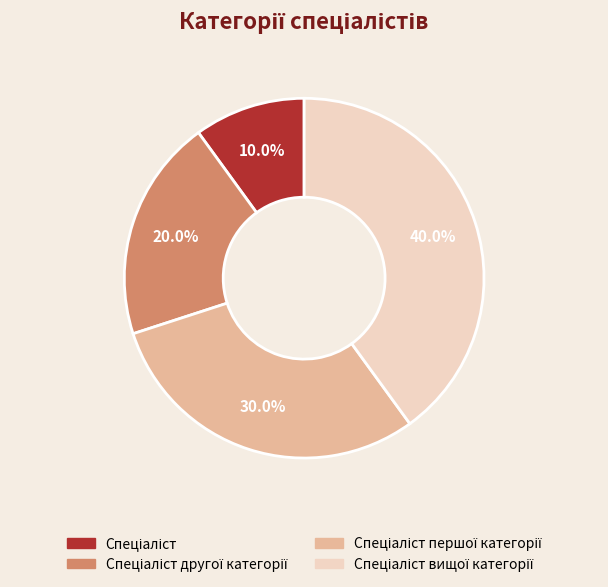

Is there any slice that represents more than half of the pie?

No